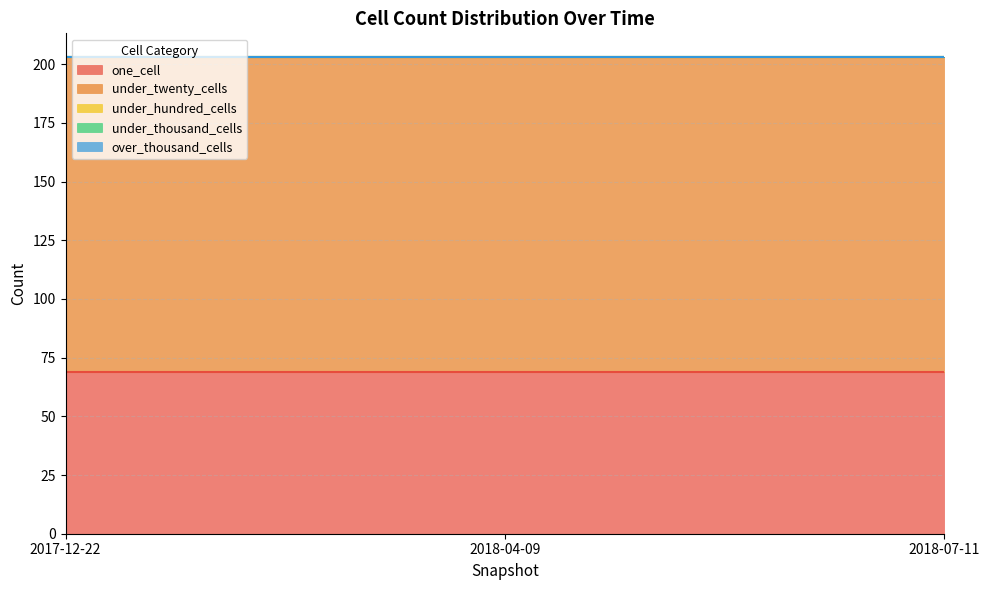

What is the value of the under_twenty_cells point at the 2nd from the left?

134